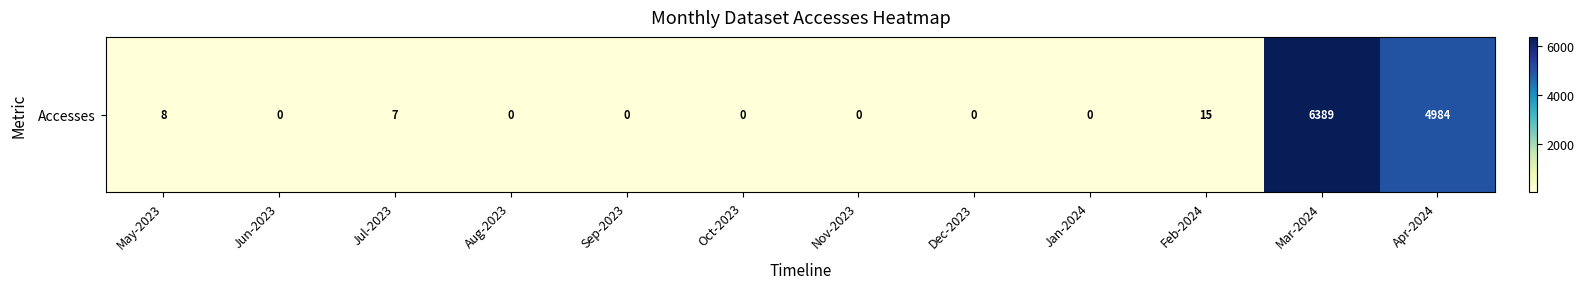

Reading left to right, transcribe all the data shown in this chart.

8	0	7	0	0	0	0	0	0	15	6389	4984